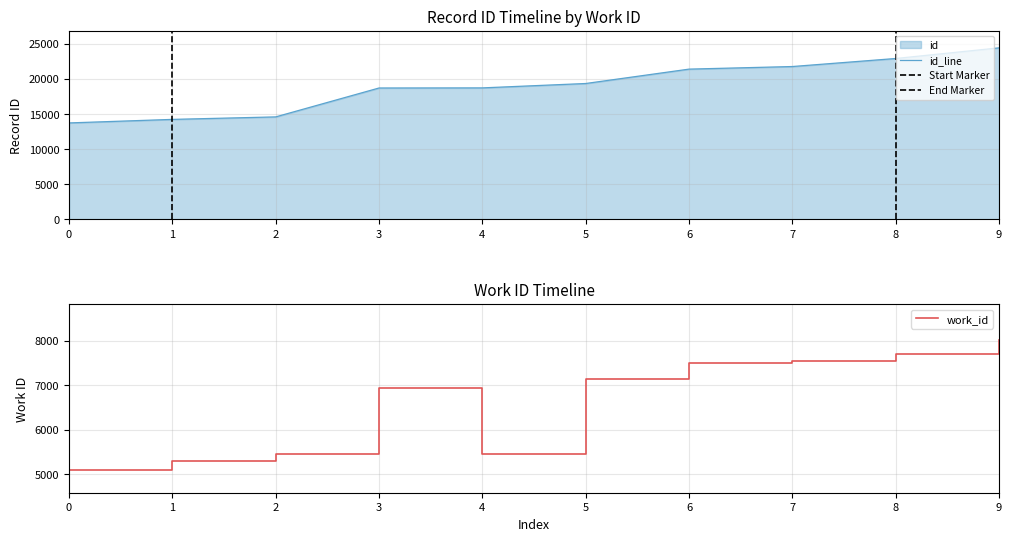

Is it true that work_id equals 2508 at 0?

False